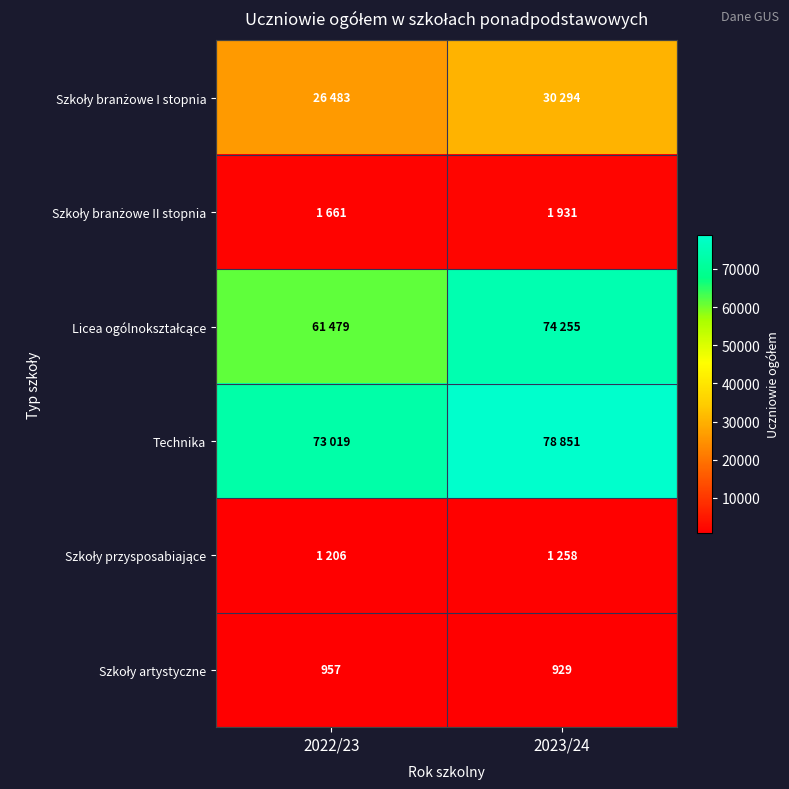

Which series has the largest total across all categories?

Technika